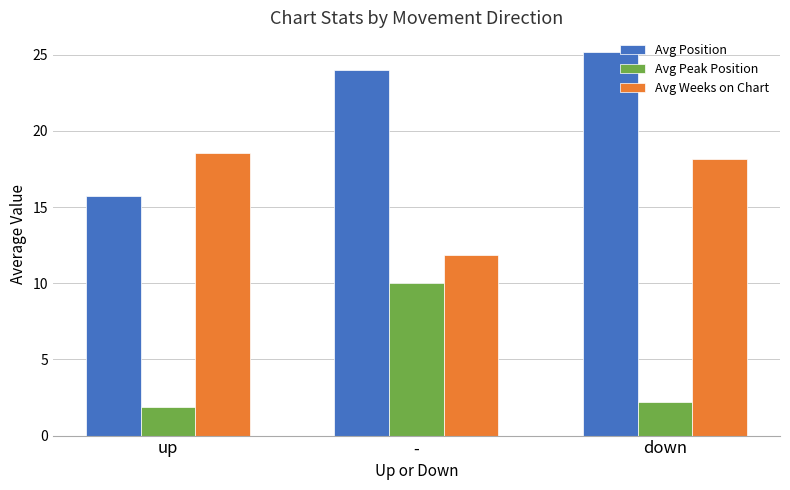

What is the average value of the Avg Peak Position series?

4.7